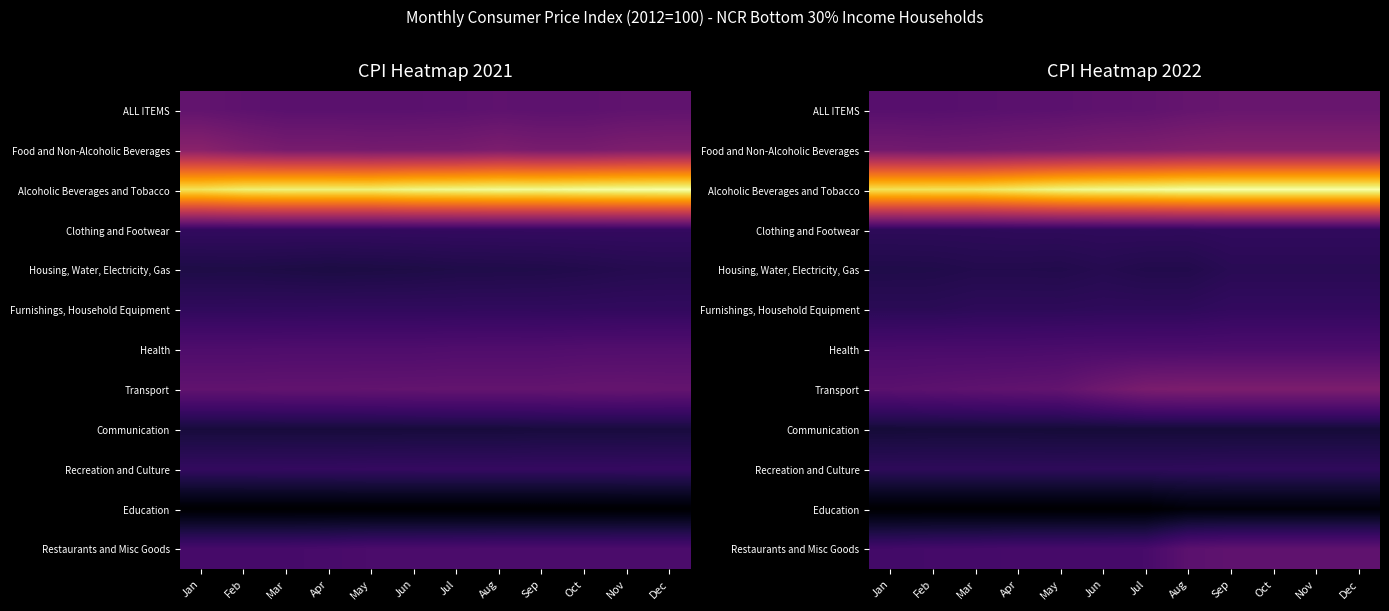

What is the approximate value of Food and Non-Alcoholic Beverages at Feb?

145.2